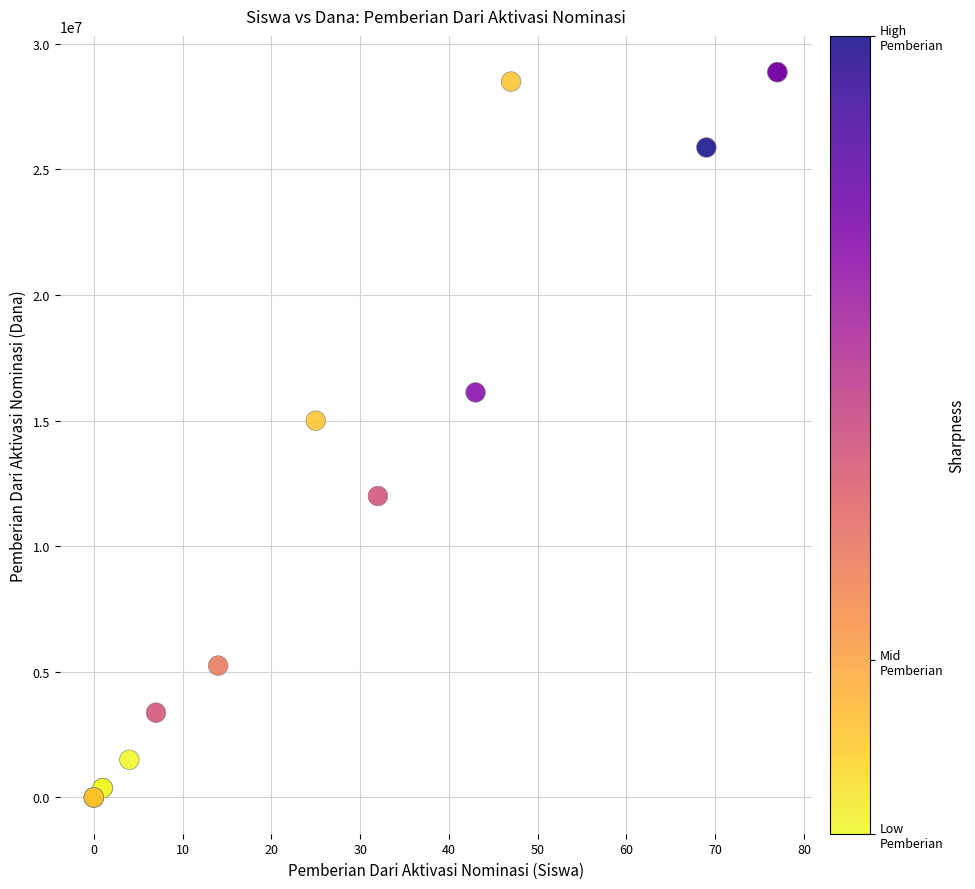

What Y value in the scatter plot is closest to 14437500?

15000000